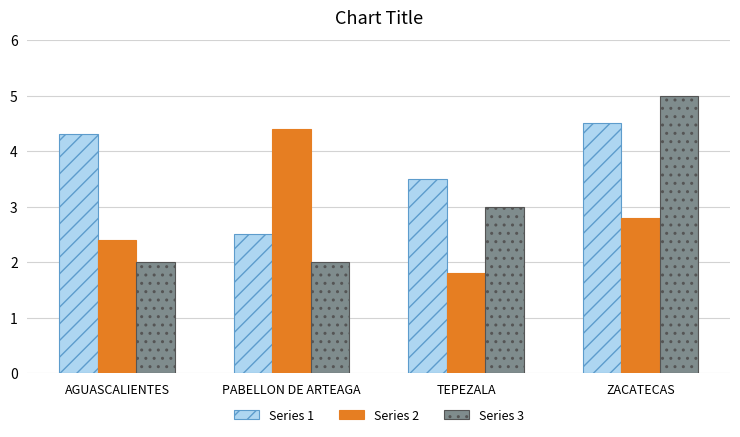

What is the value of the Series 1 bar at the 4th from the left?

4.5